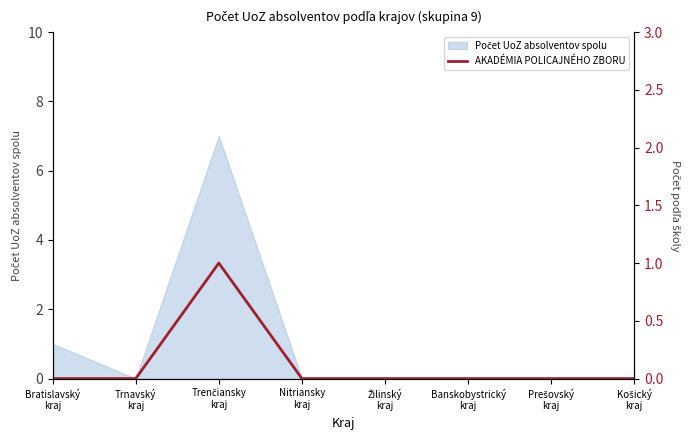

At which category does the data reach its first local peak?

Trenčiansky
kraj